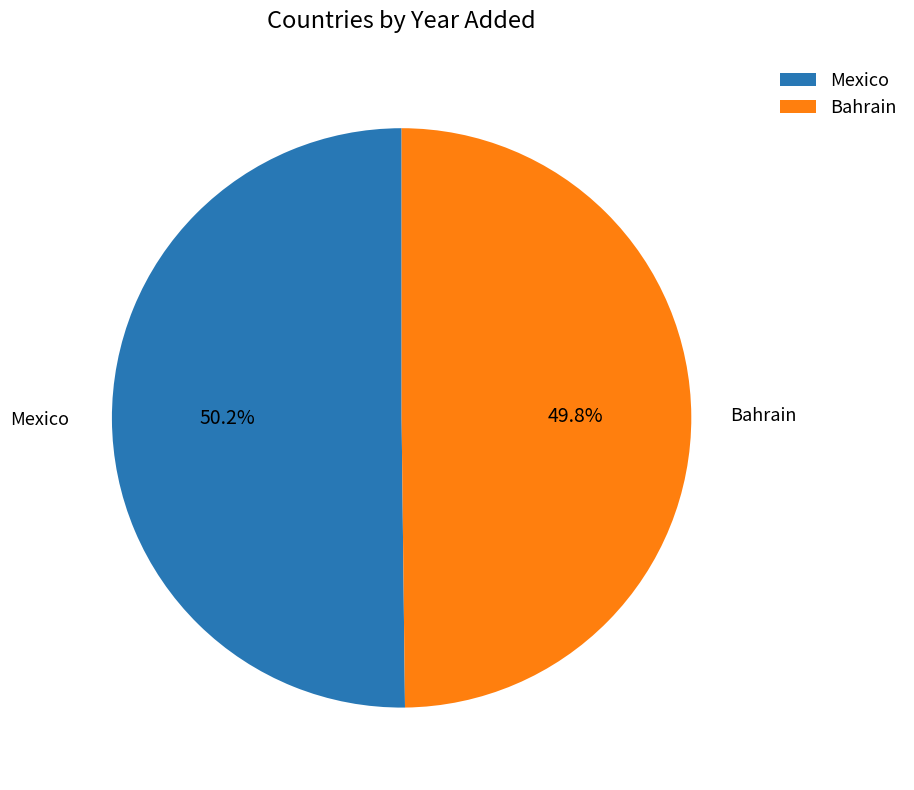

Is there any slice that represents more than half of the pie?

Yes